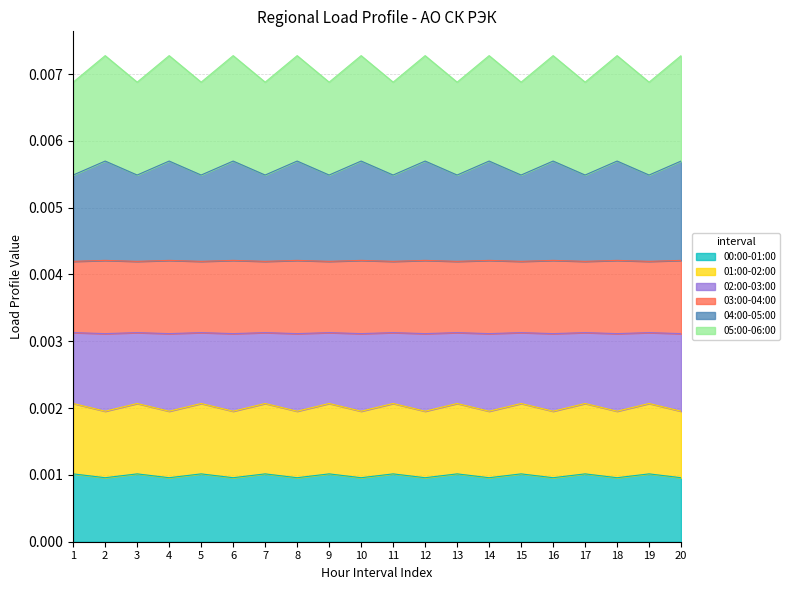

At which label is 00:00-01:00 closest to 0?

1